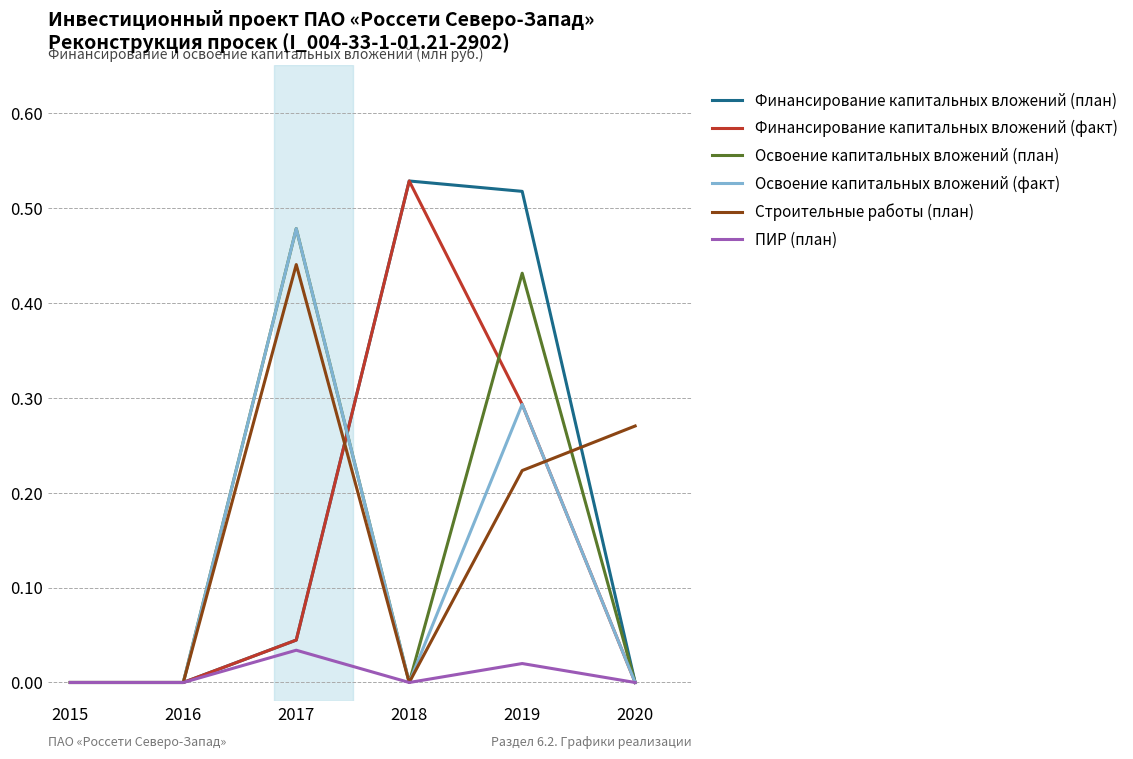

What are all the series names shown in the legend?

Финансирование капитальных вложений (план), Финансирование капитальных вложений (факт), Освоение капитальных вложений (план), Освоение капитальных вложений (факт), Строительные работы (план), ПИР (план)